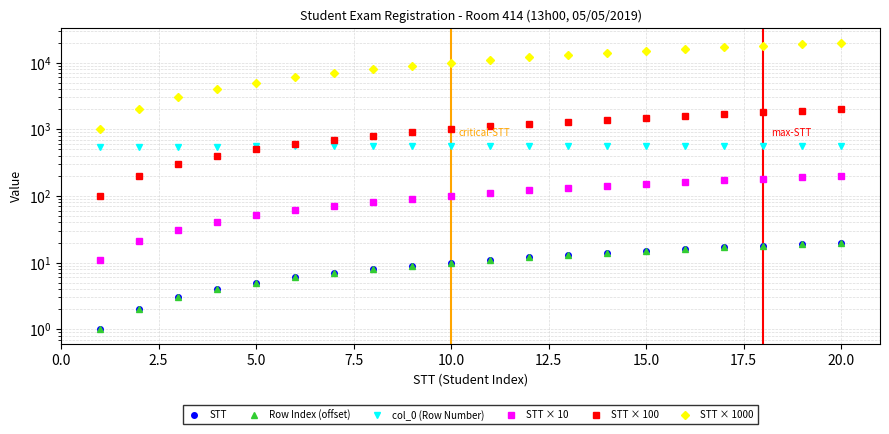

Does the chart have visible grid lines?

Yes